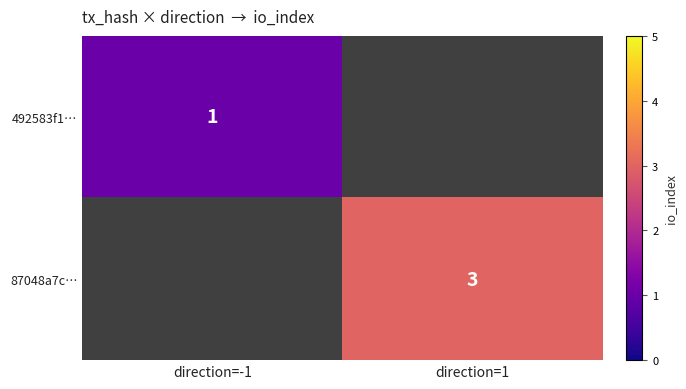

How many distinct data groups are displayed?

2